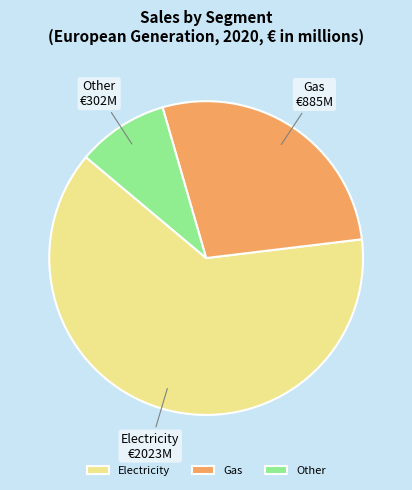

Rank the categories by value from lowest to highest.

Other, Gas, Electricity